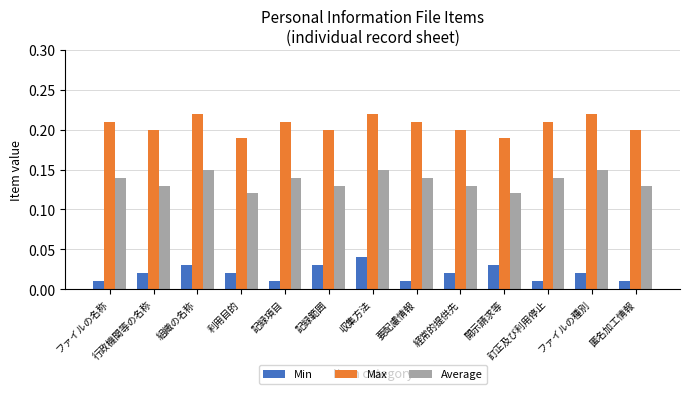

Is the value of Max at 記録範囲 greater than the value of Average at 訂正及び利用停止?

Yes